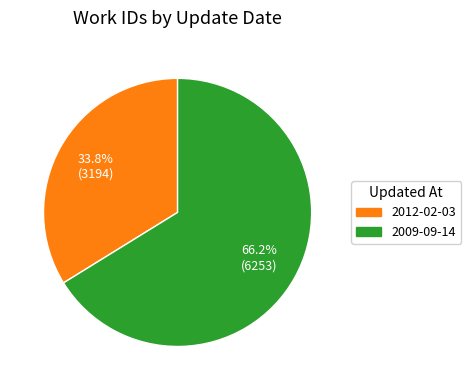

What is the ratio of the value at 2012-02-03 to the value at 2009-09-14?

0.5